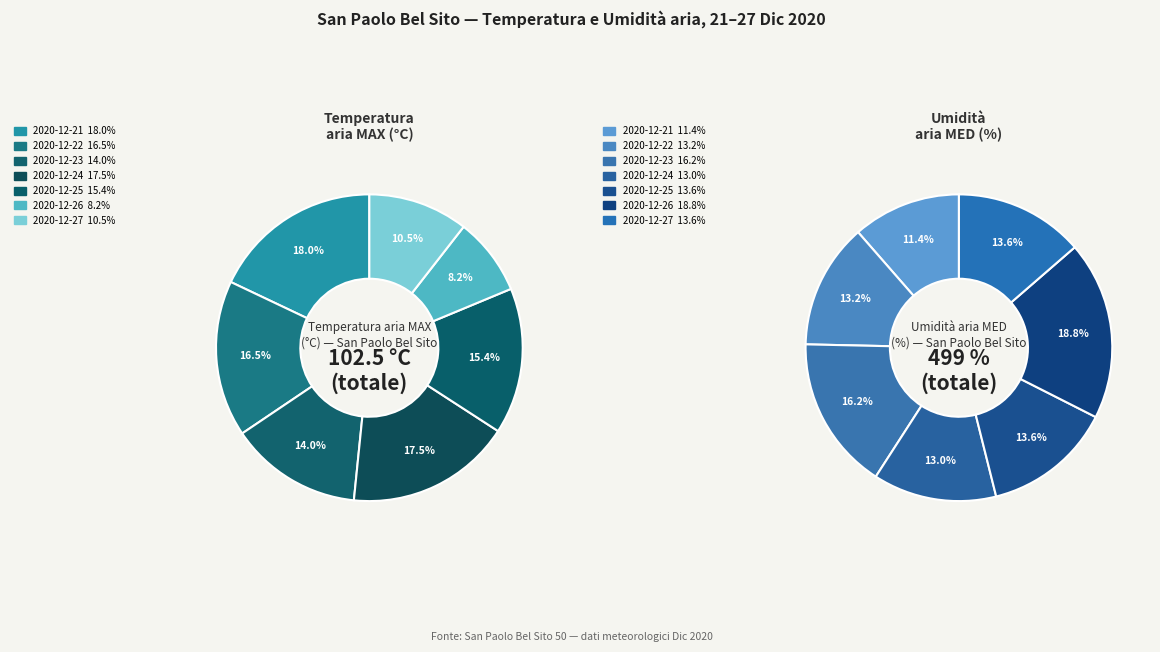

What percentage is NOT represented by 2020-12-24?

82.5%